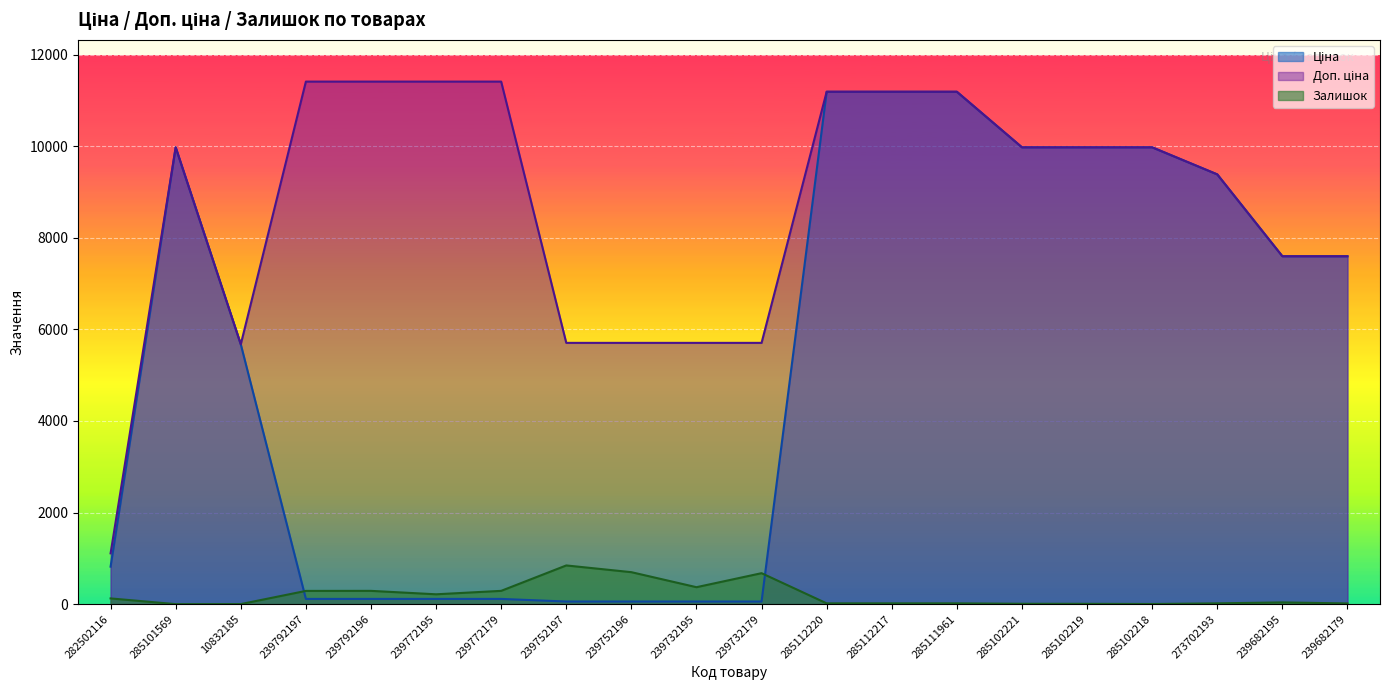

At which category does the chart reach its peak across all series?

239792197